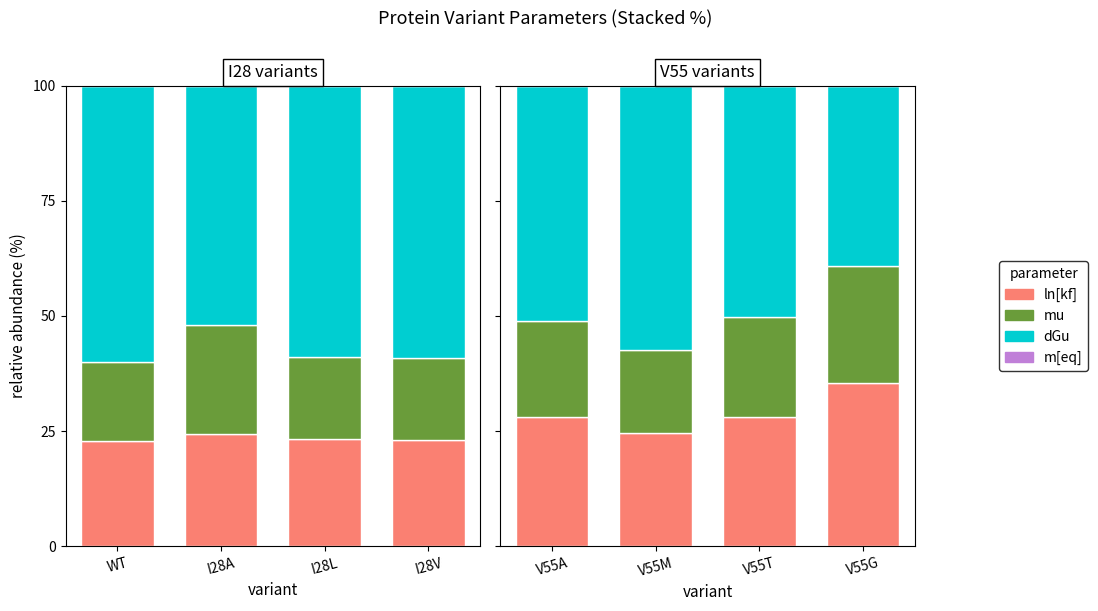

What position from the right is V55G?

1